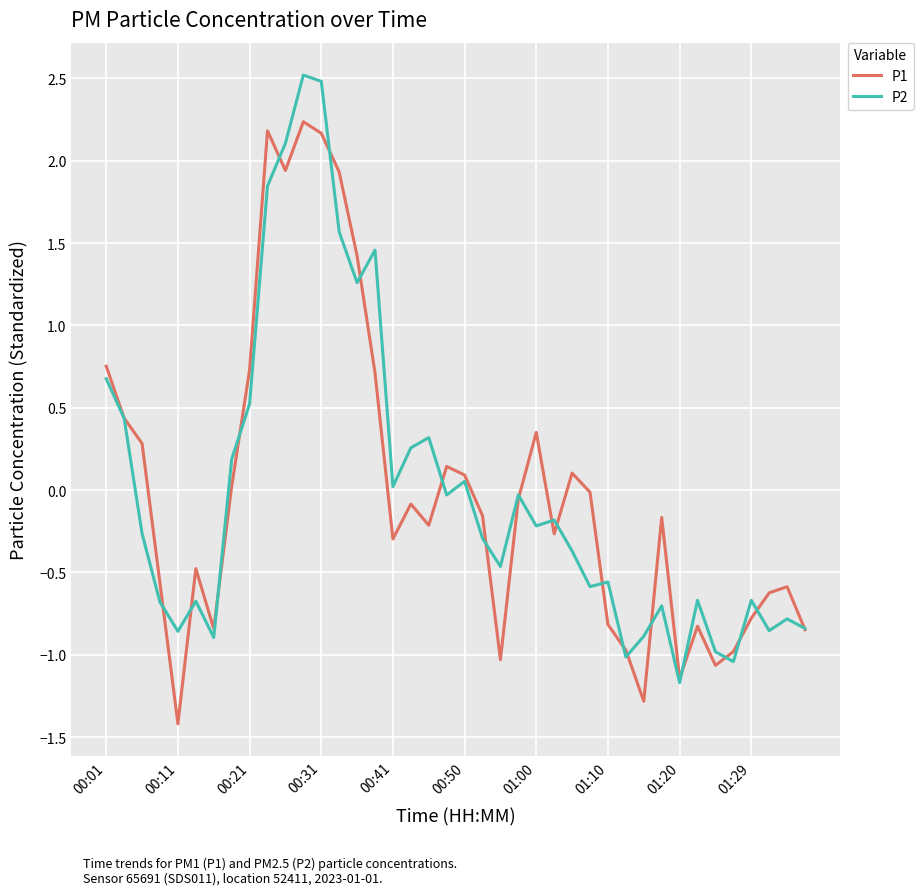

What are all the series names shown in the legend?

P1, P2